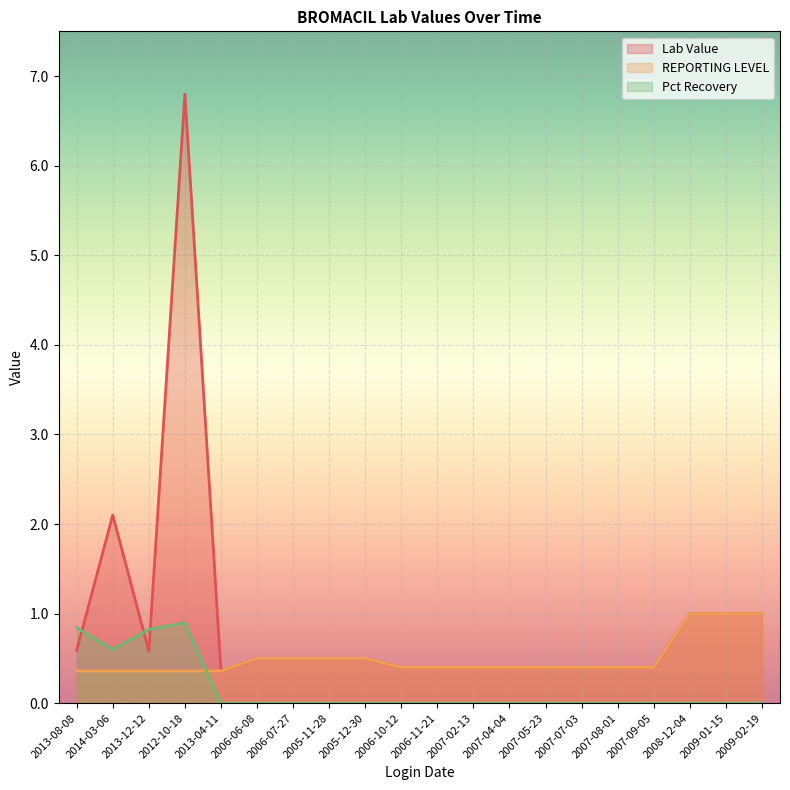

List the series in order of their overall mean, highest first.

Lab Value, REPORTING LEVEL, Pct Recovery